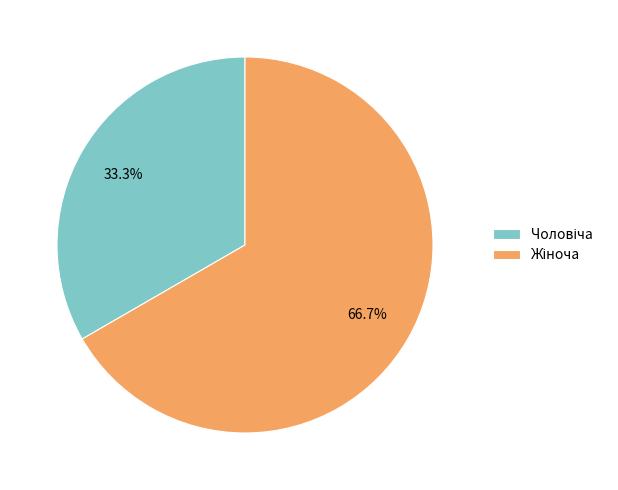

Is there a majority slice in this chart?

Yes